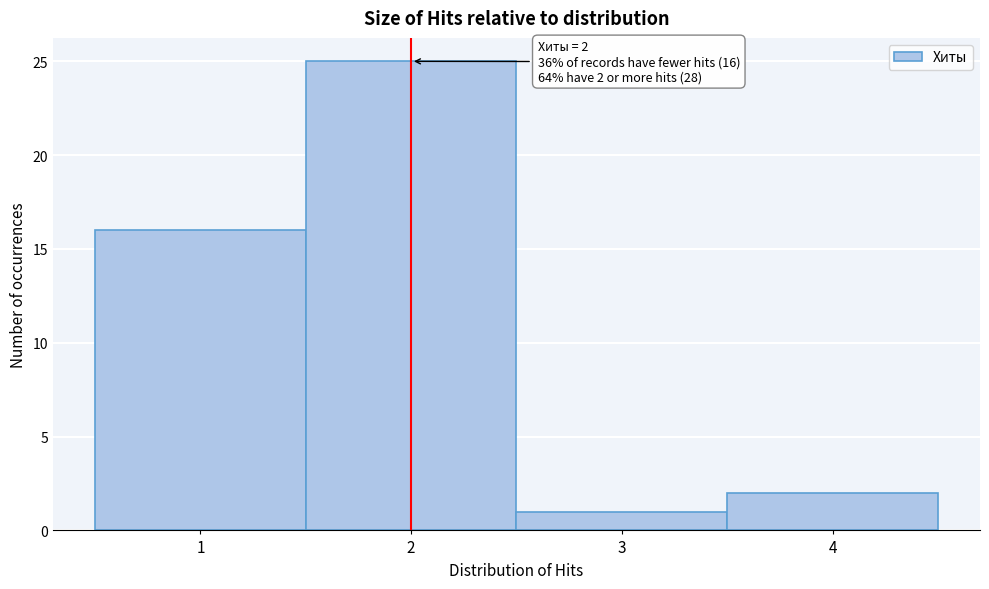

Over which range of the x-axis is the bar tallest?

1.5 to 2.5